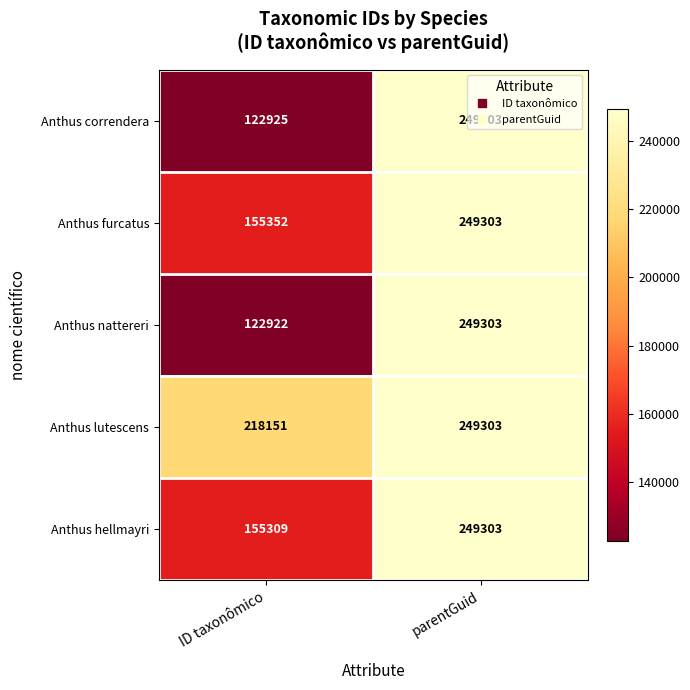

What is the approximate value of Anthus lutescens at ID taxonômico, to the nearest 10?

218150